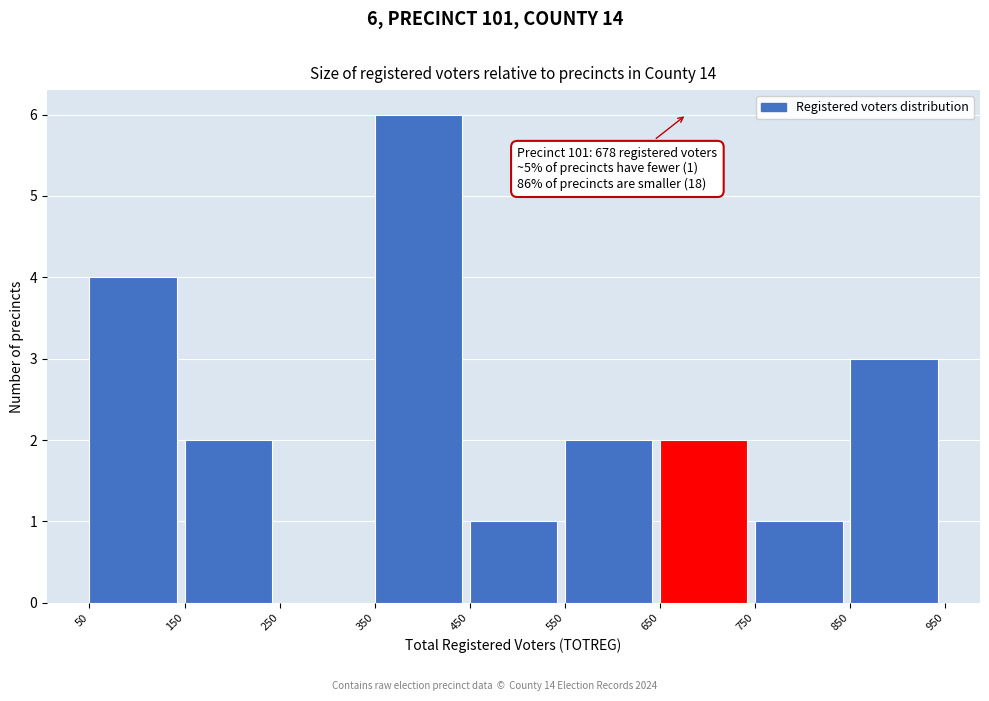

Over which range of the x-axis is the bar tallest?

350 to 450